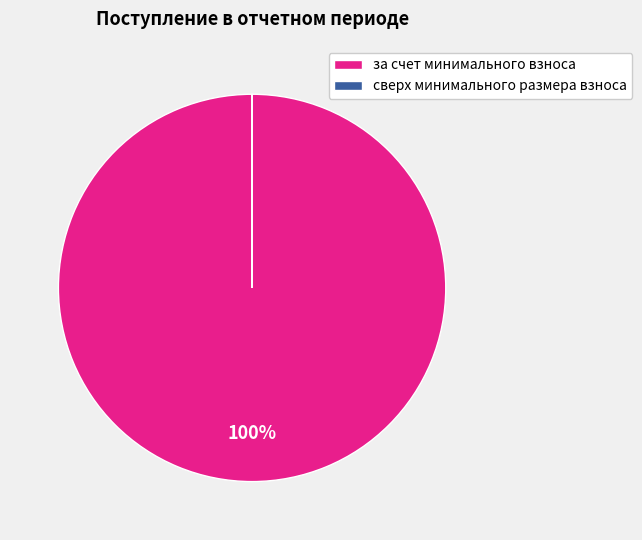

To the nearest percent, what portion does за счет минимального взноса represent?

100%